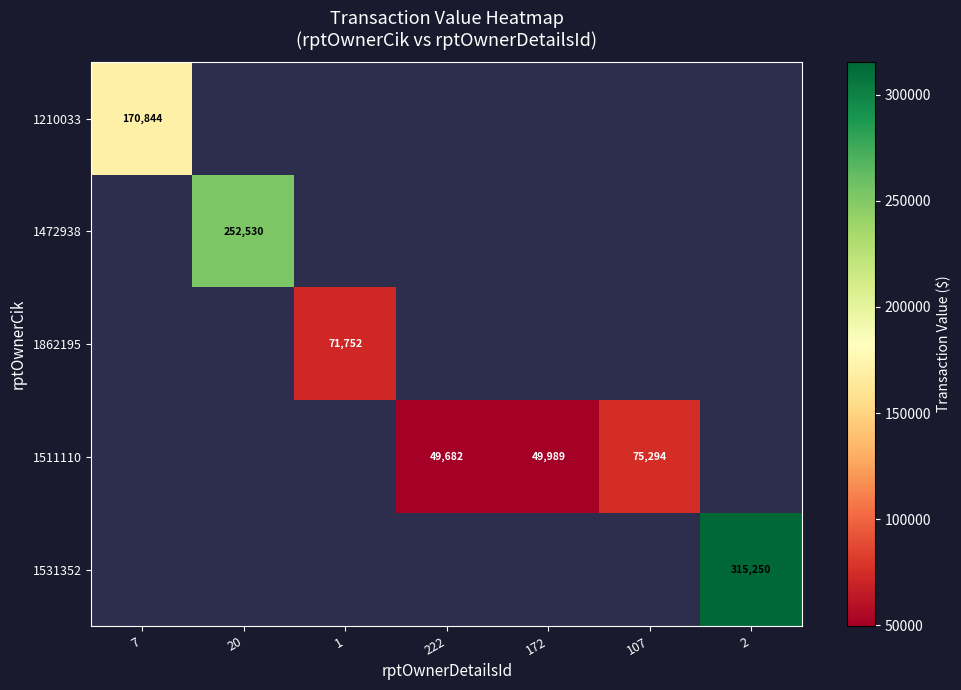

The value of 1531352 at 2 is 315250. True or false?

True